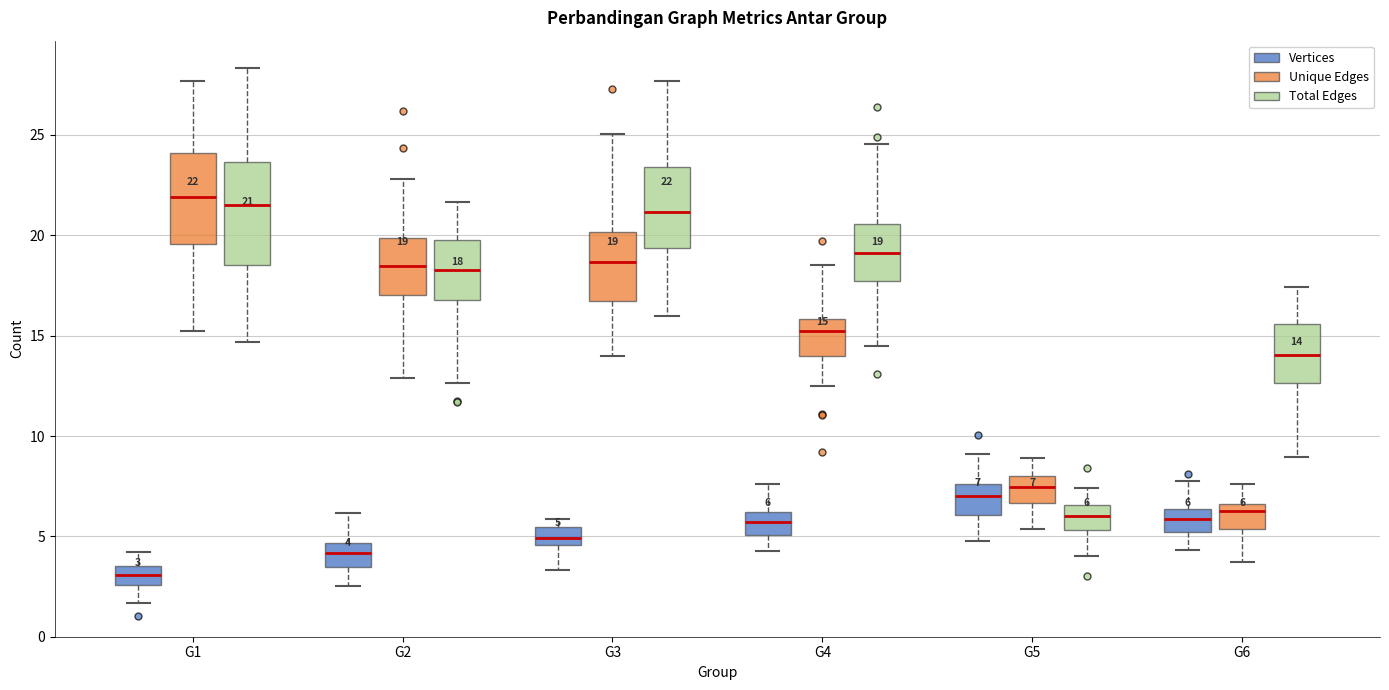

Comparing the boxes themselves (not the whiskers), which one is the tallest?

G1 (Total Edges)